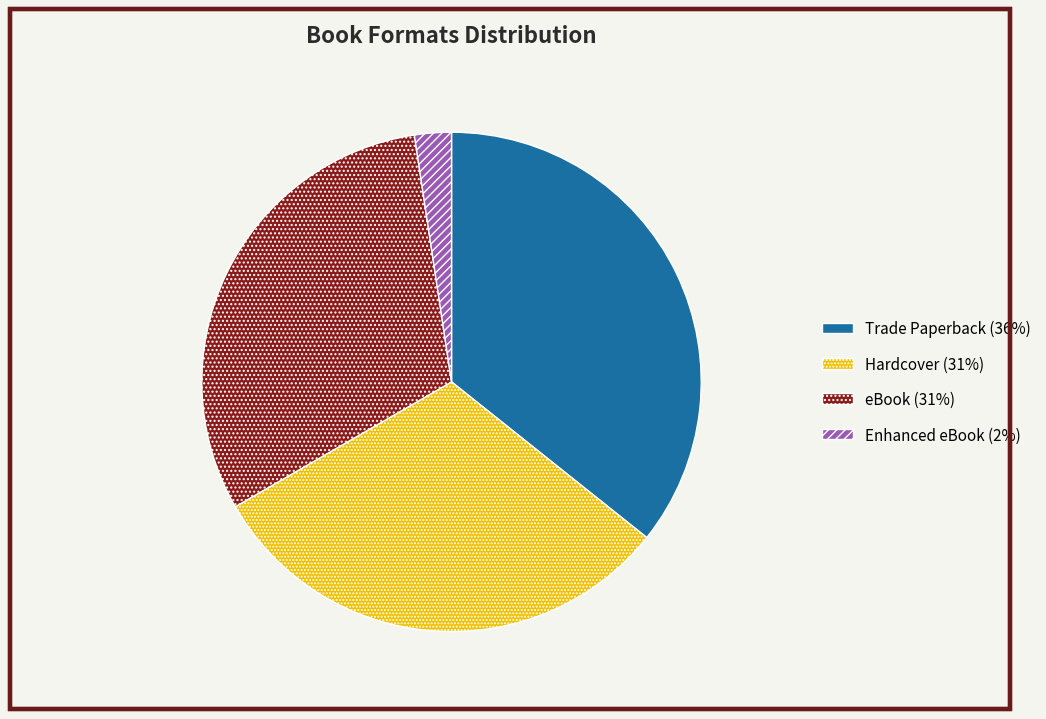

Does any single category account for the majority?

No